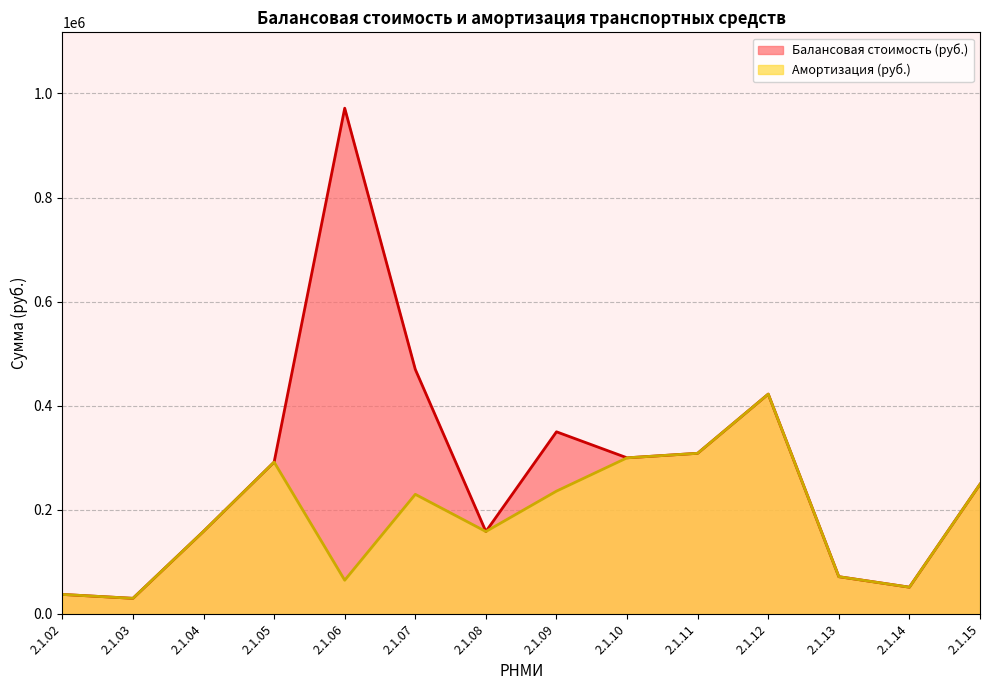

At which label does Амортизация (руб.) first exceed 229847?

2.1.05